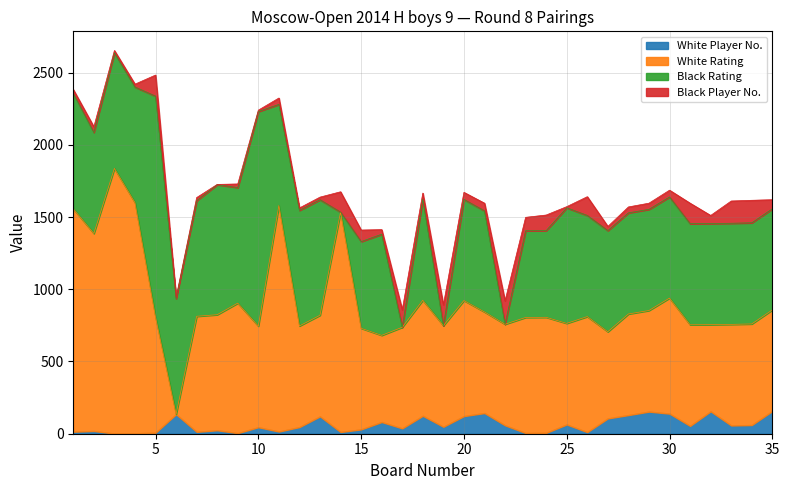

How many interior local peaks does the White Player No. series have?

11